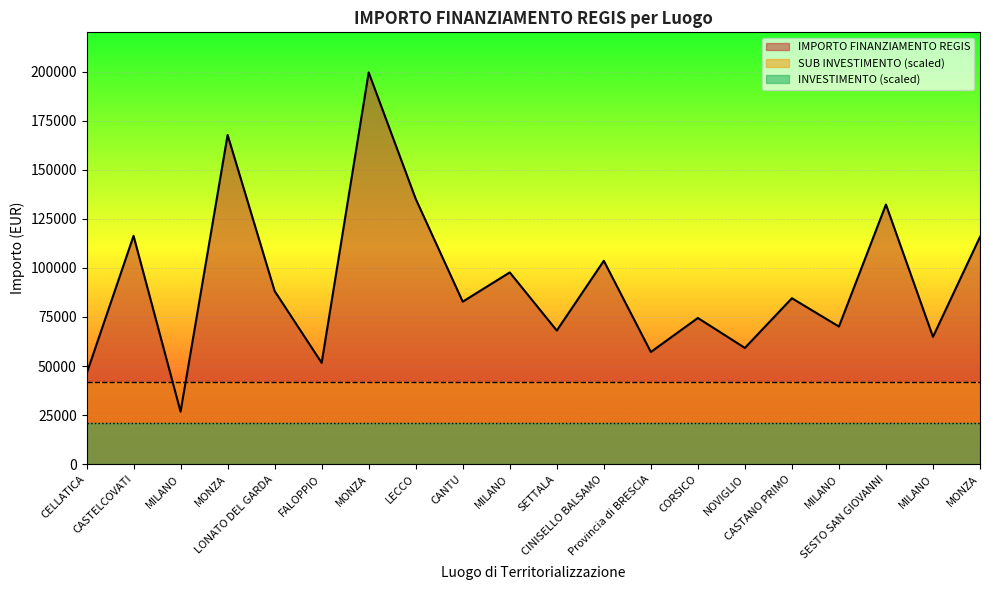

What is the difference between the IMPORTO FINANZIAMENTO REGIS values at MONZA and MONZA?

51935.0